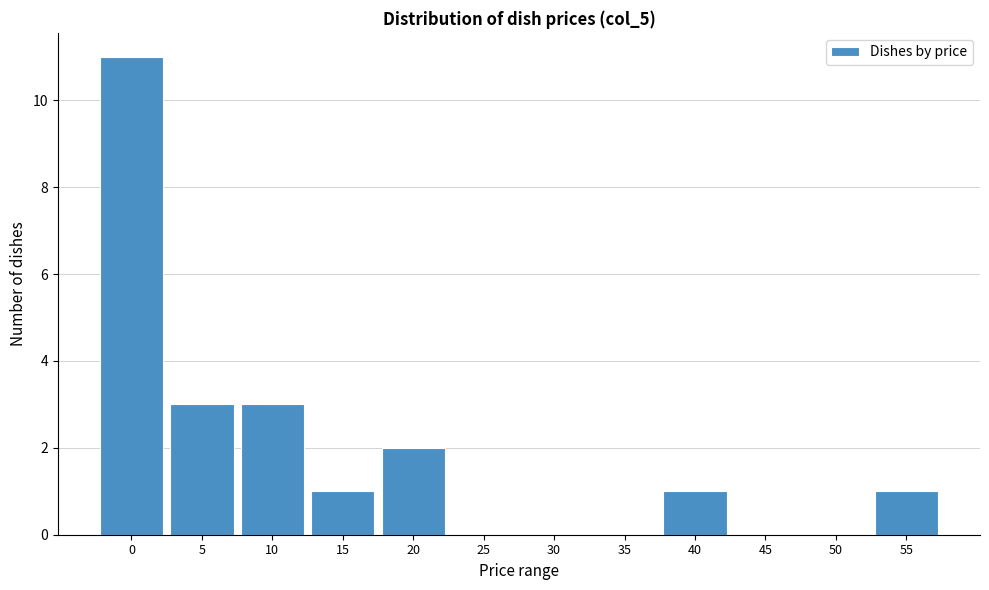

Reading left to right, transcribe all the data shown in this chart.

0=11	5=3	10=3	15=1	20=2	25=0	30=0	35=0	40=1	45=0	50=0	55=1